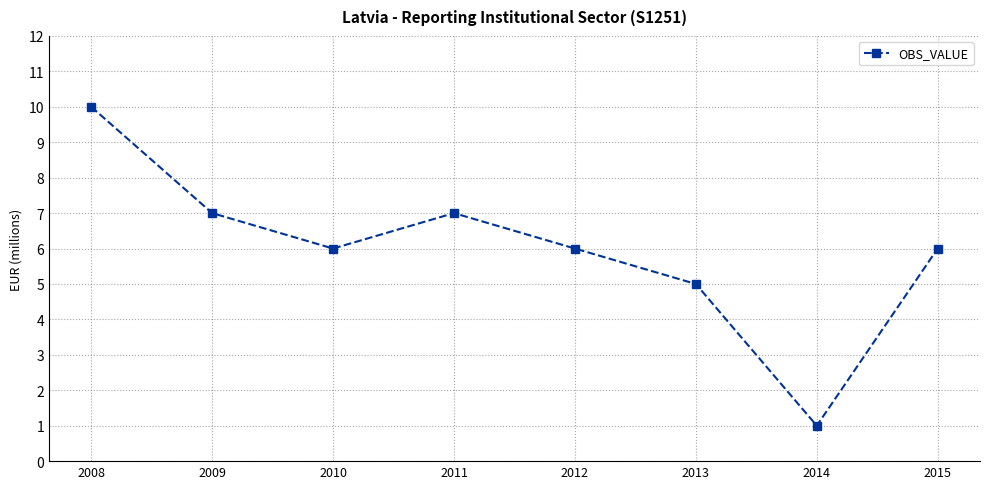

Where is the first local maximum?

2011